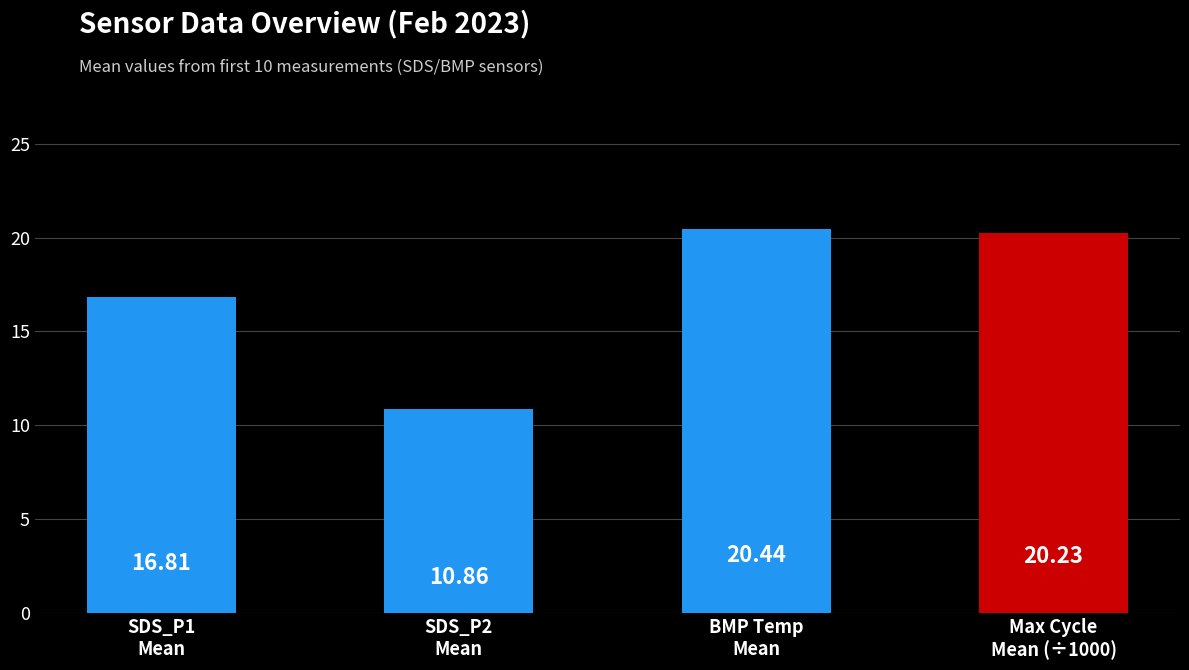

What is the sum of all values?

68.3